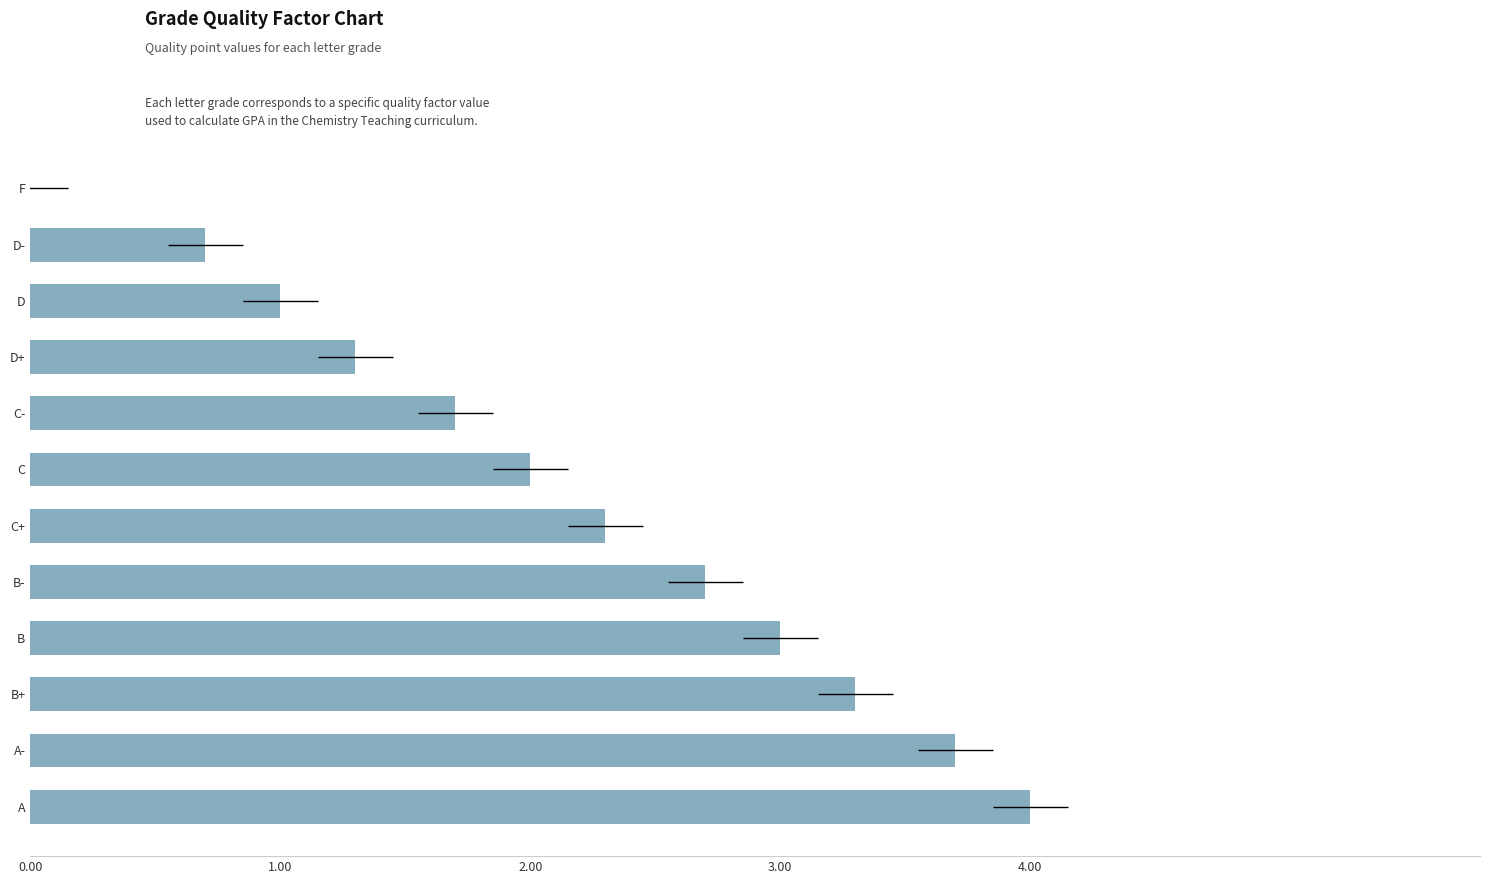

Count the number of values greater than 2.

6